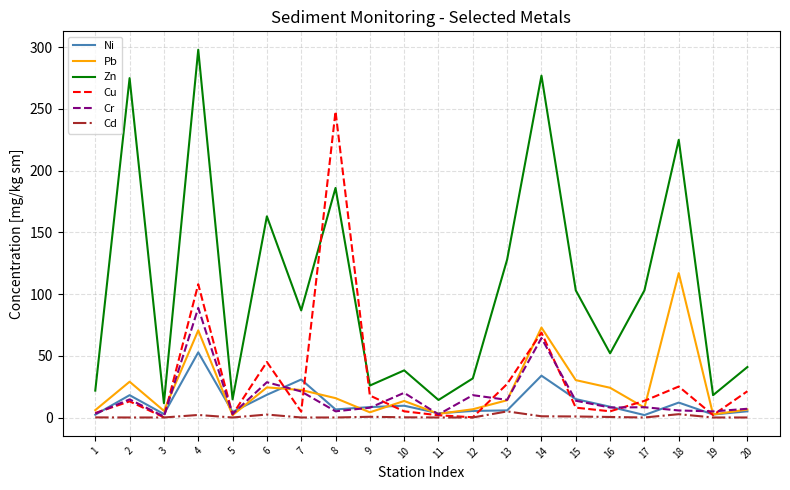

Which category has the highest value in the Cr series?

4